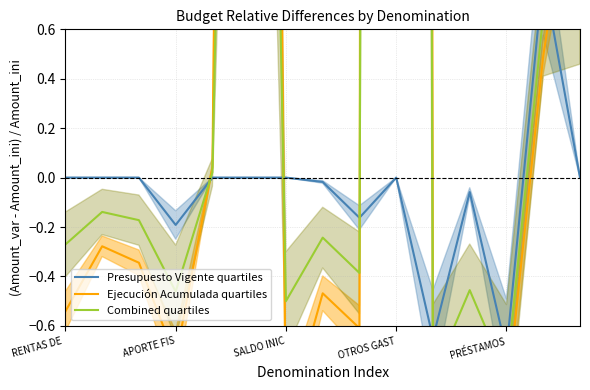

Which series changed the most between APORTE FIS and 9?

Ejecución Acumulada quartiles